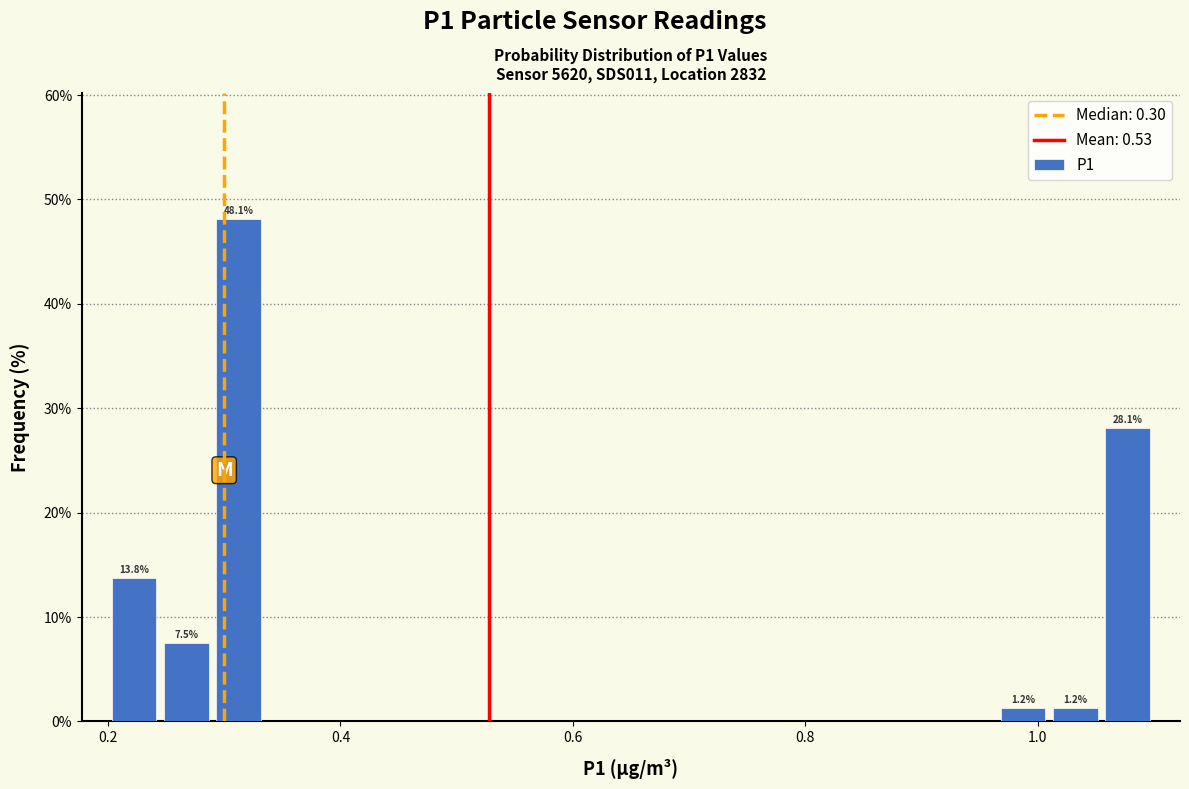

Read against the x-axis, roughly where is the centre of the tallest bar?

0.32